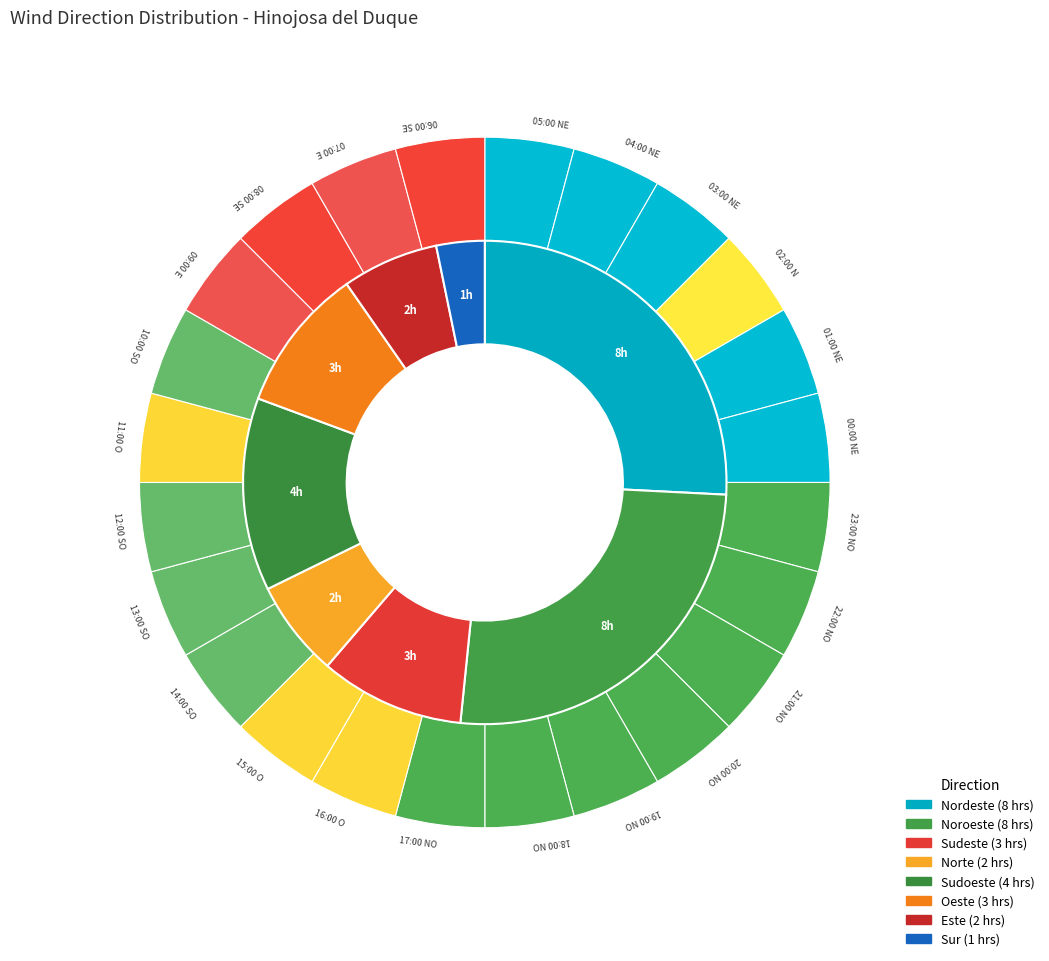

Combined, what portion of the pie is Nordeste and Noroeste?

51.6%